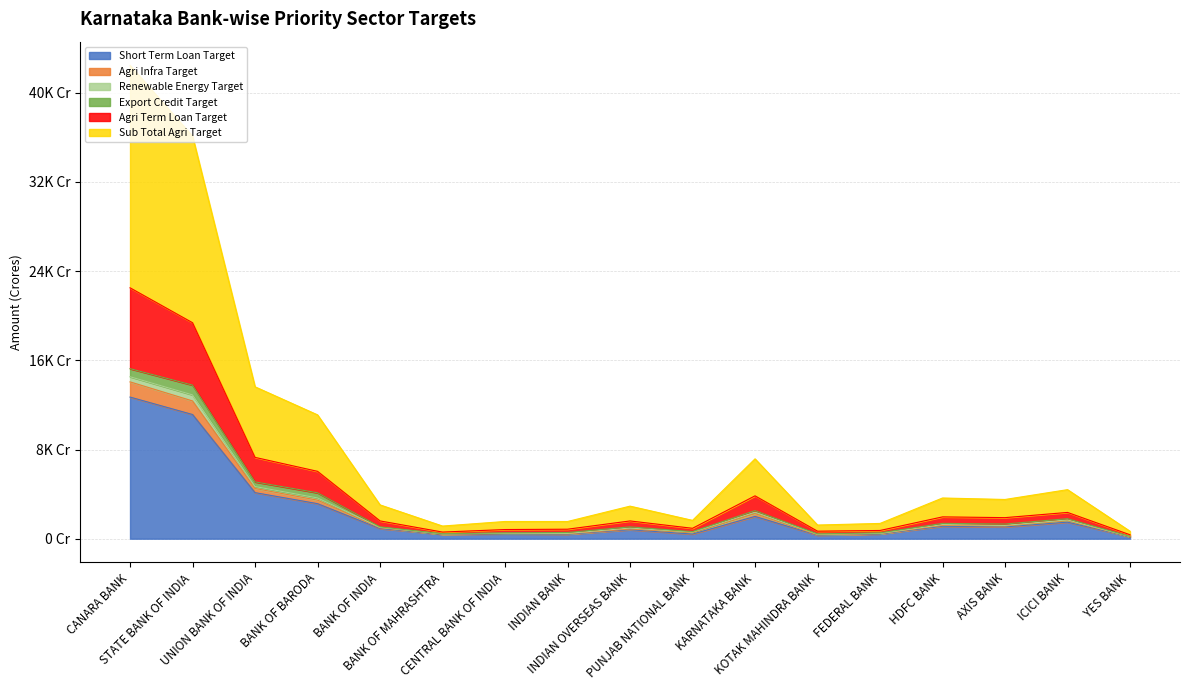

Does the chart have visible grid lines?

Yes